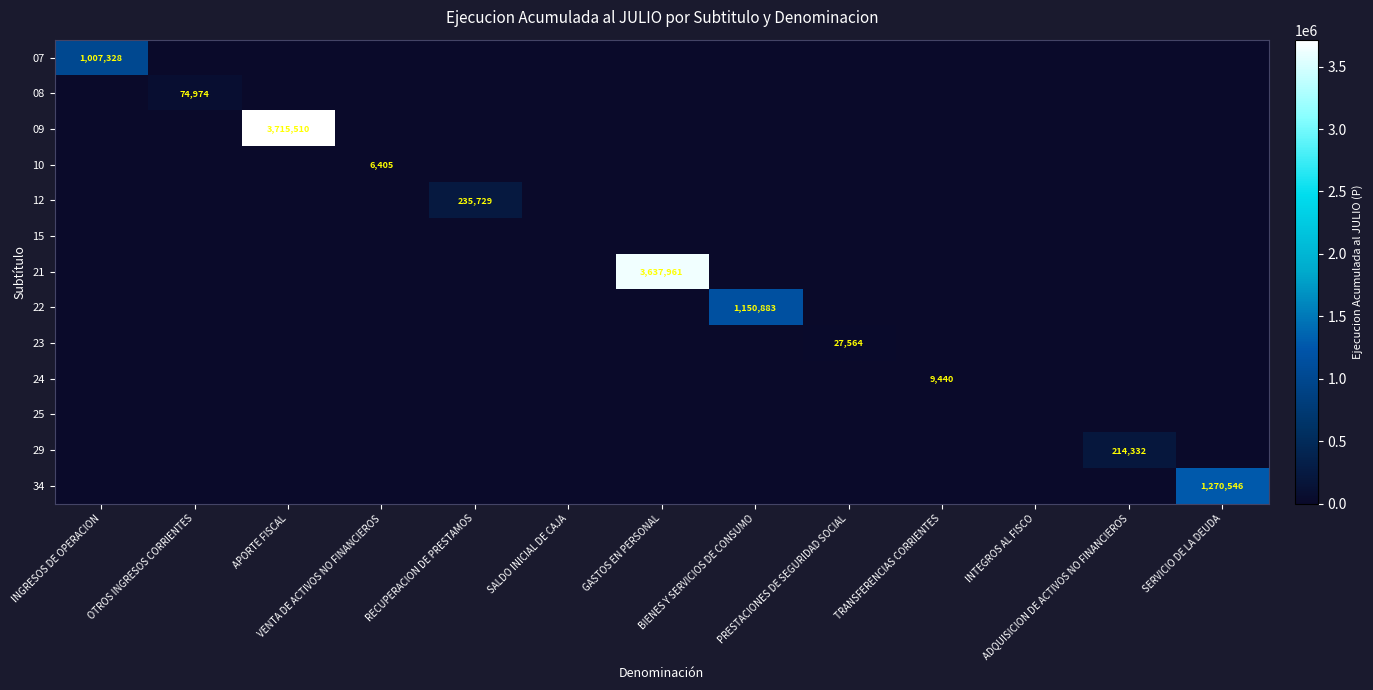

Rank the series by their maximum value, from highest to lowest.

09, 21, 34, 22, 07, 12, 29, 08, 23, 24, 10, 15, 25